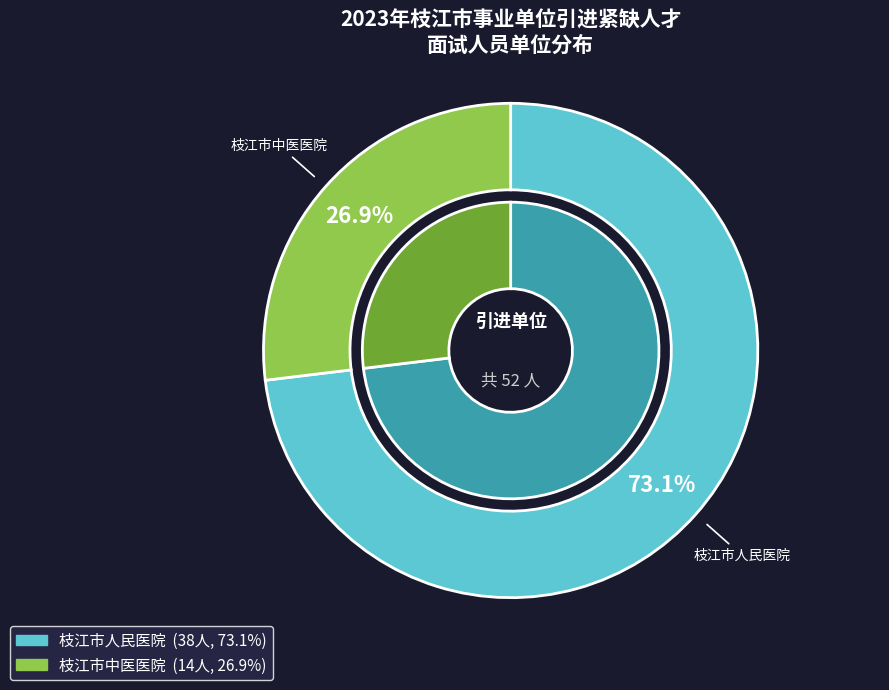

The 枝江市人民医院 slice represents 66% of the pie. True or false?

False